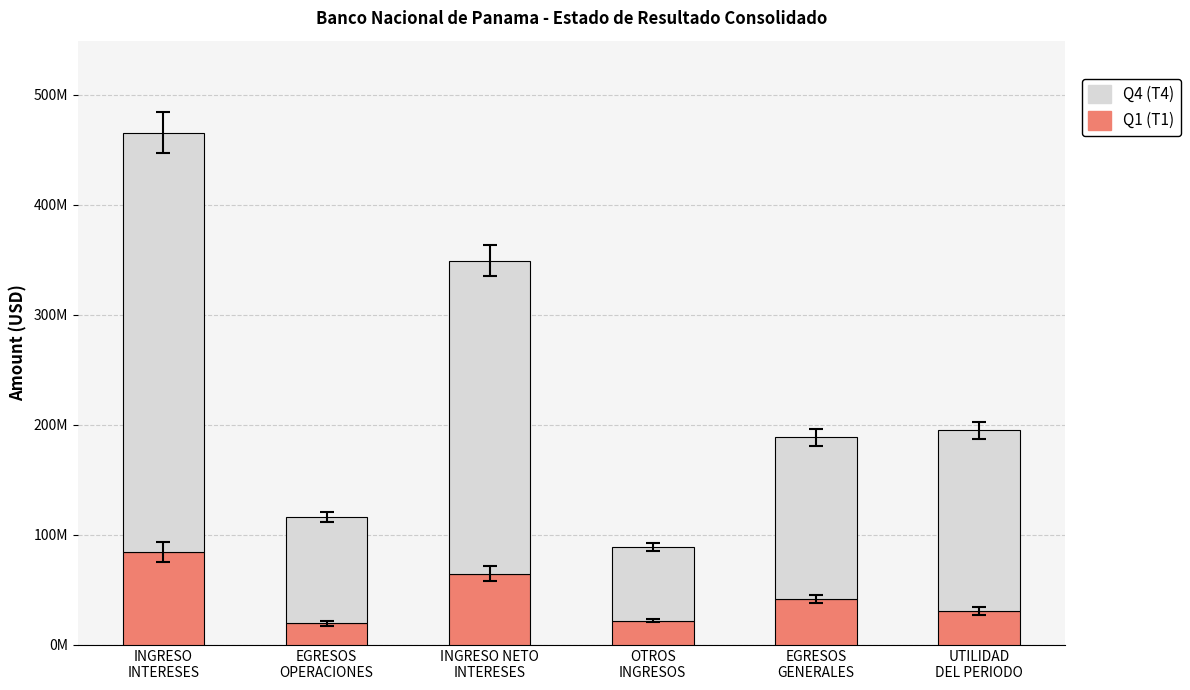

Does the chart contain any negative values?

No